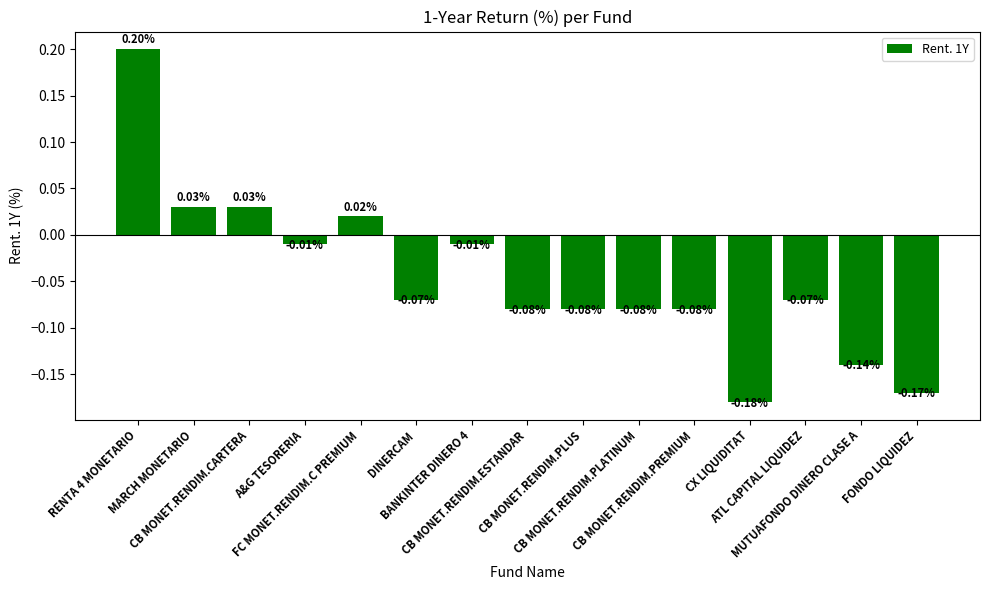

The value at MARCH MONETARIO is 0.0. True or false?

False